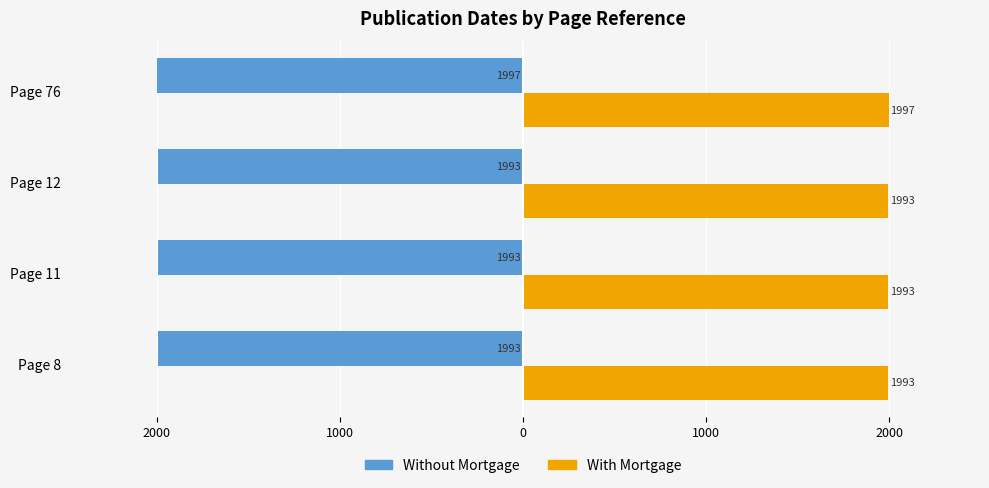

How many groups of bars are there?

4